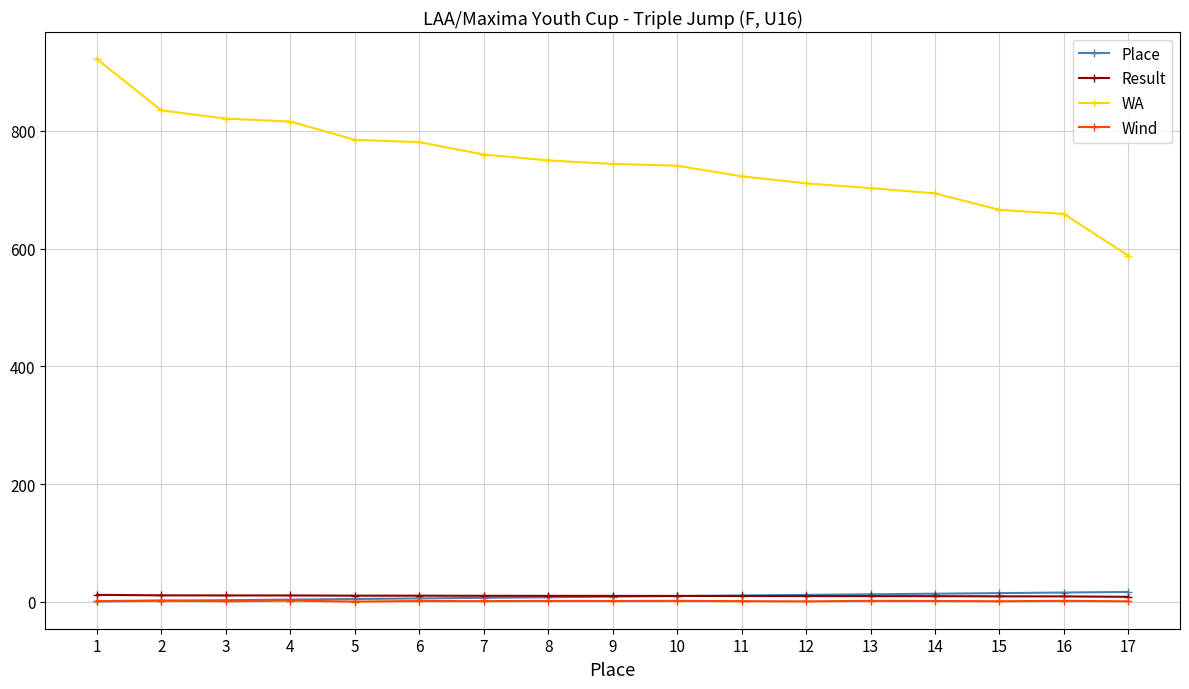

Does the chart have visible grid lines?

Yes